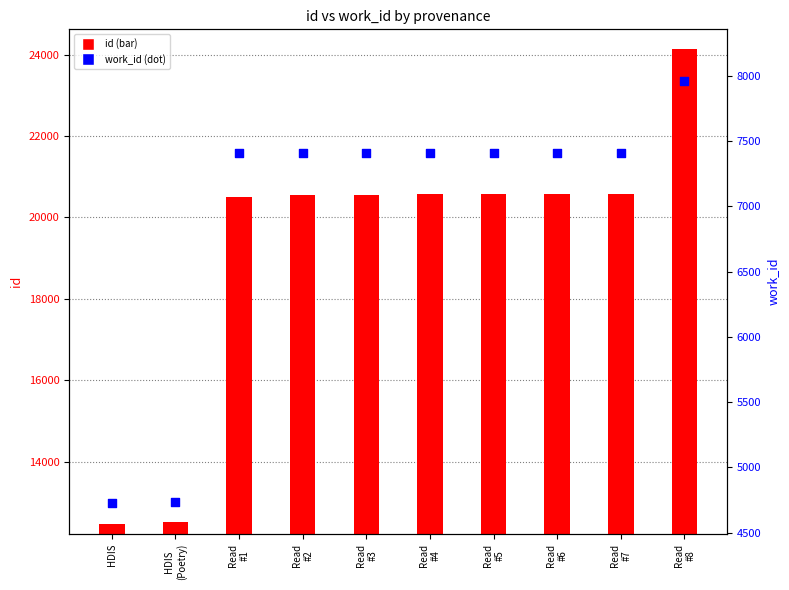

At which category is the sum across all series the highest?

Read
#8